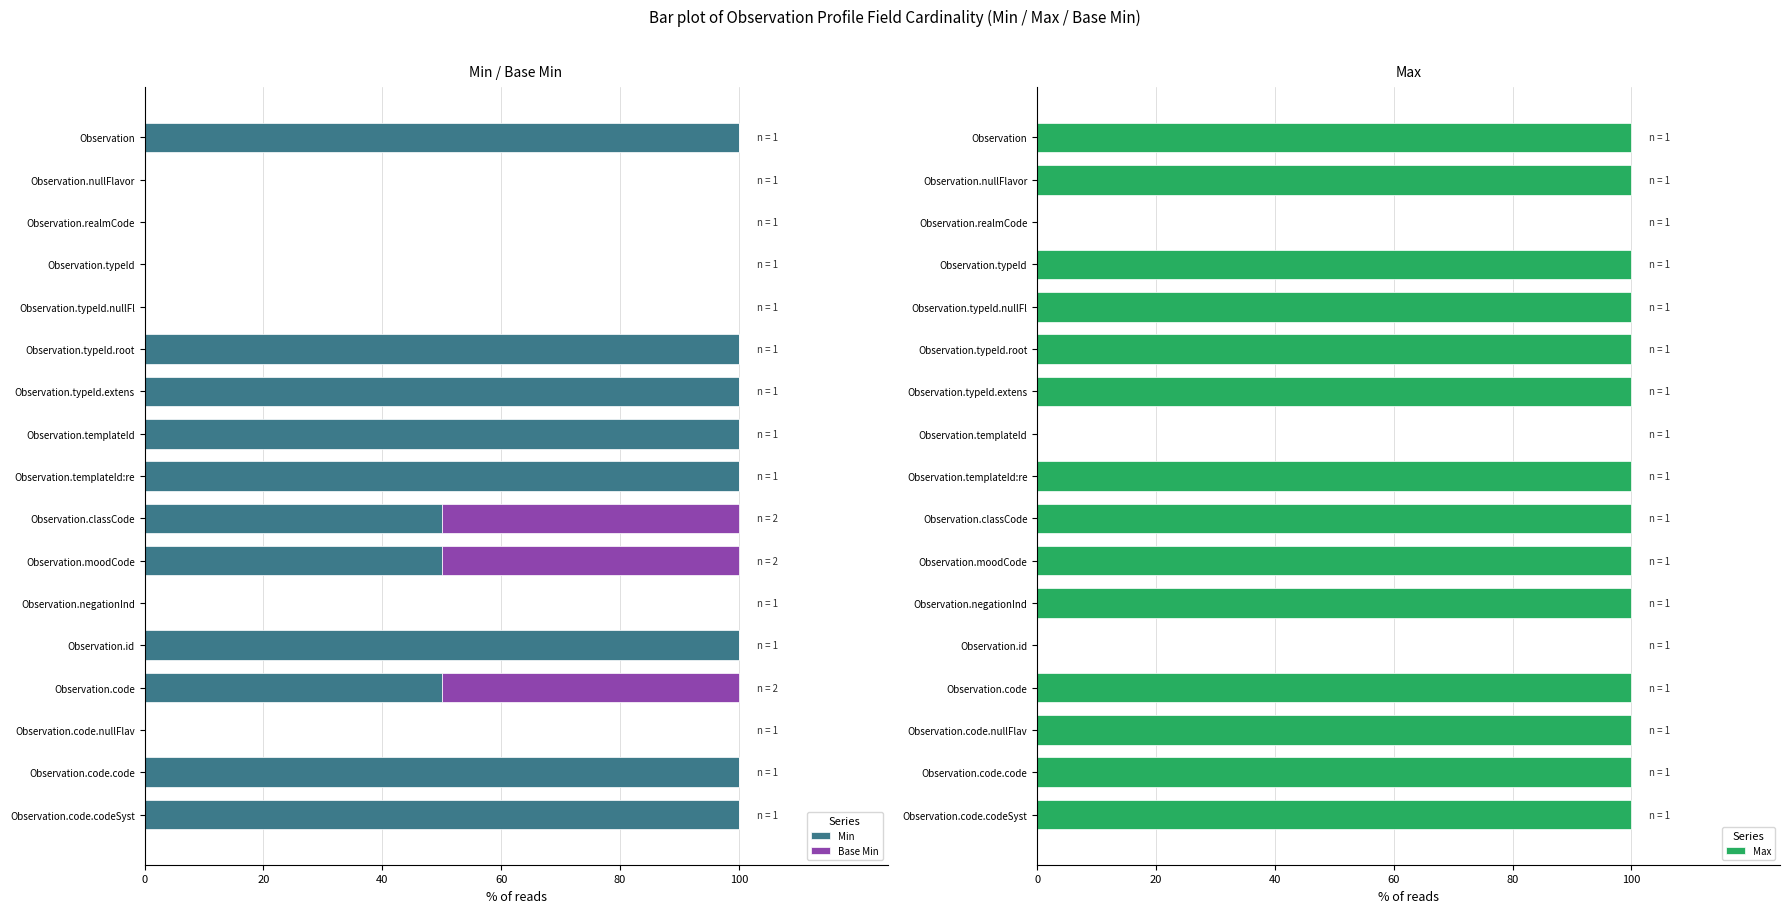

How many values in the Min series exceed 50?

8